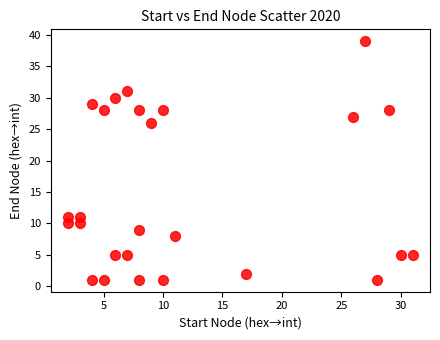

What is the range of Y values (max minus min)?

38